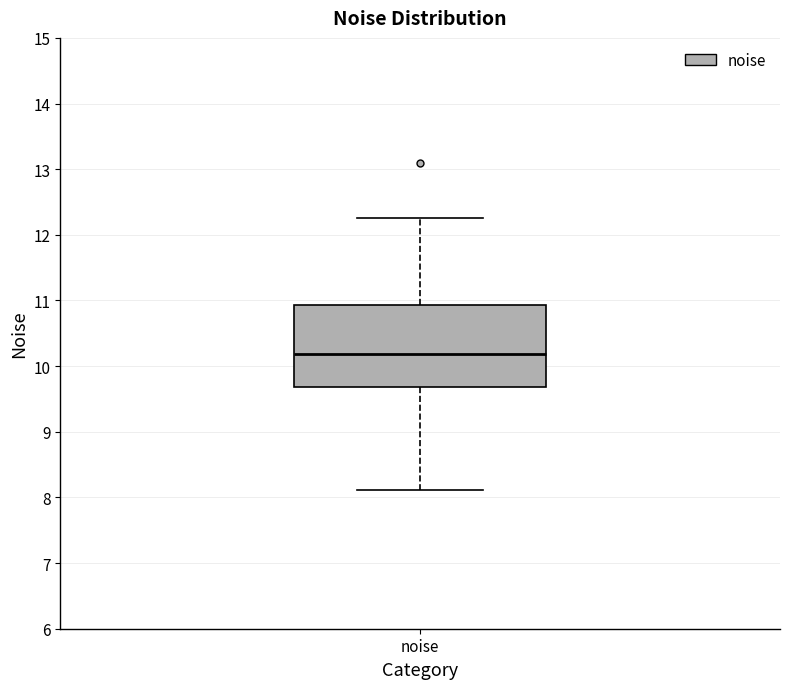

Transcribe this box plot: give where the median line is, the range the box spans, and where the two whiskers end, as read against the y-axis. The values are not printed on the chart, so give them approximately, as read against the axis.

median 10.2, box 9.7 to 10.9, whiskers 8.1 to 12.3